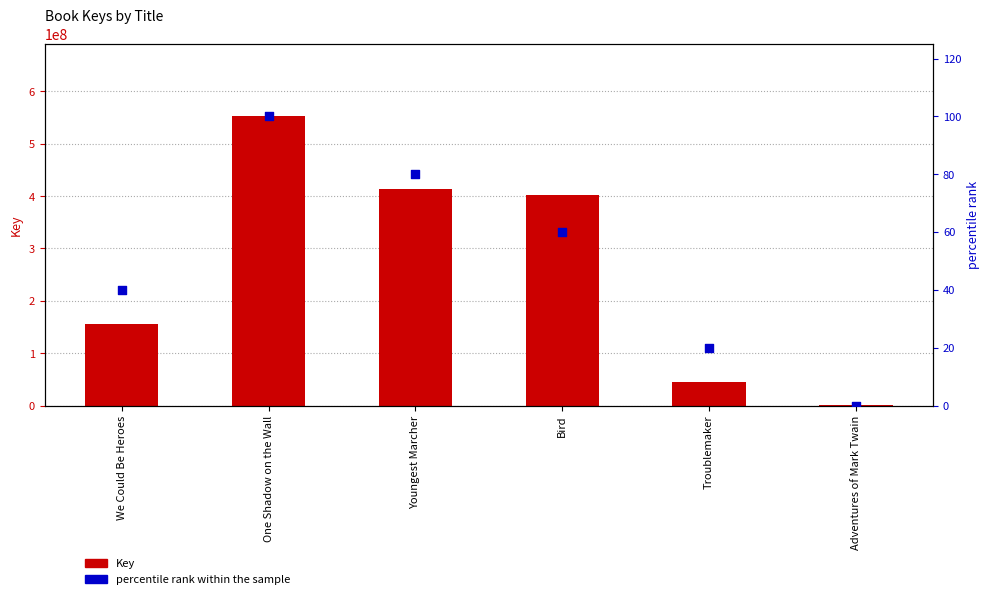

At how many categories does at least one series exceed 69846119?

4